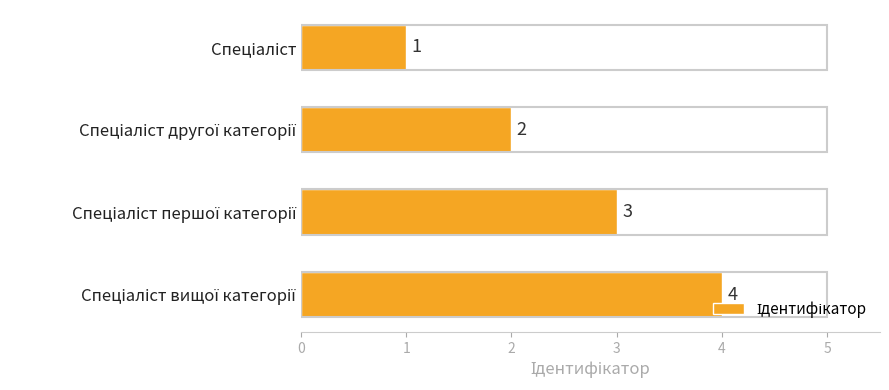

What is the value of the 4th bar from the top?

4